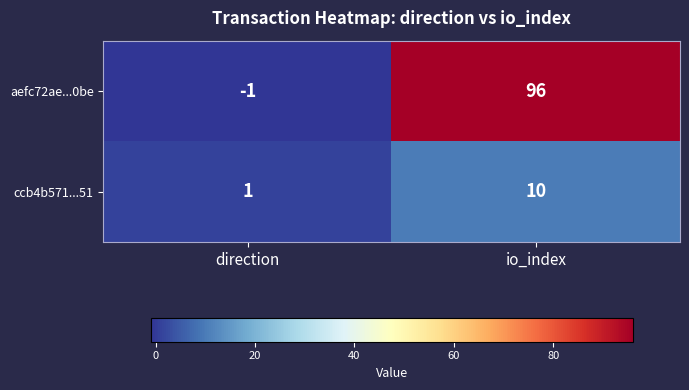

List the series in order of their overall mean, highest first.

aefc72ae...0be, ccb4b571...51